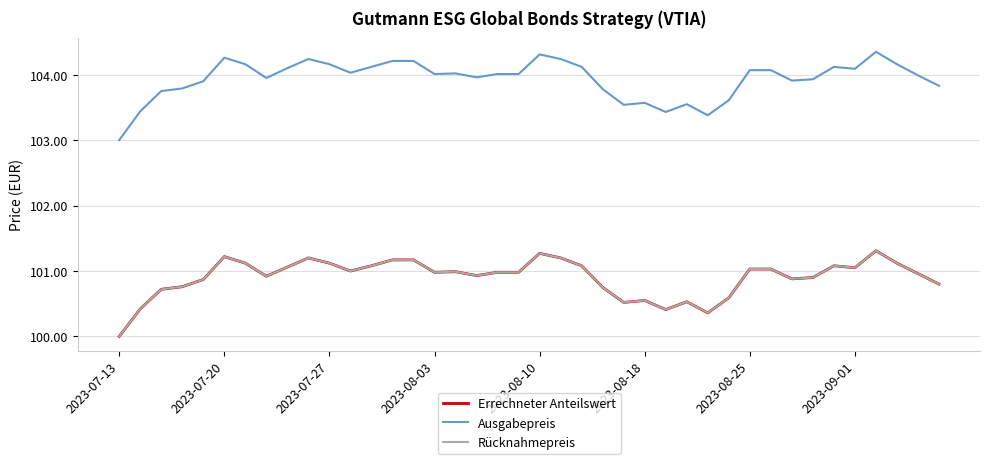

True or false: Rücknahmepreis has more than 1 points higher than both neighbors.

True